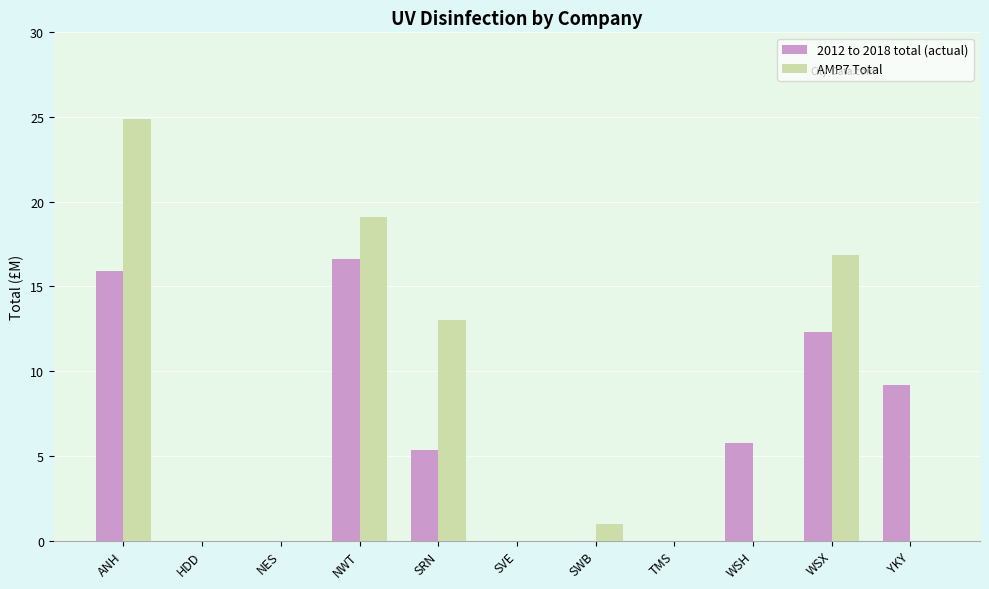

Between WSH and WSX, which series saw the biggest shift?

AMP7 Total